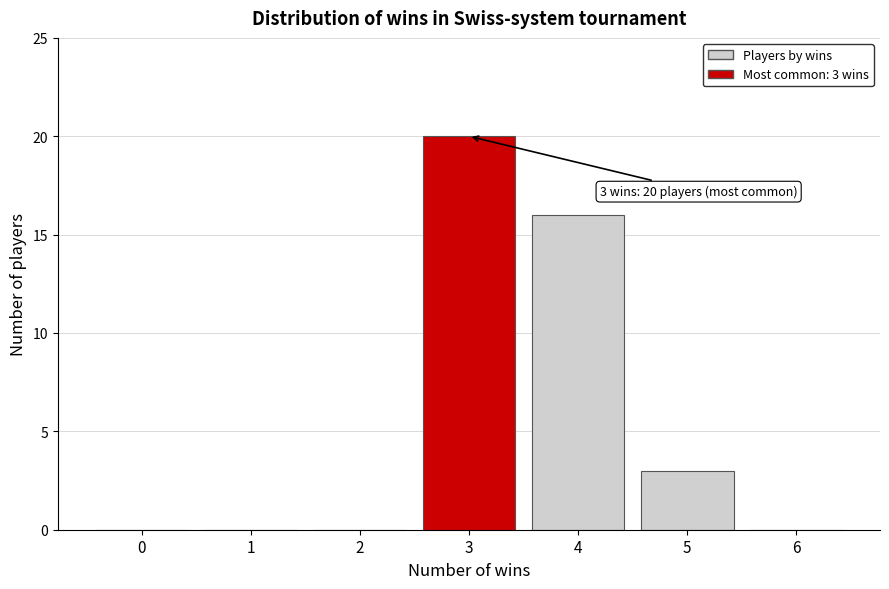

Over which range of the x-axis is the bar tallest?

2.5 to 3.5